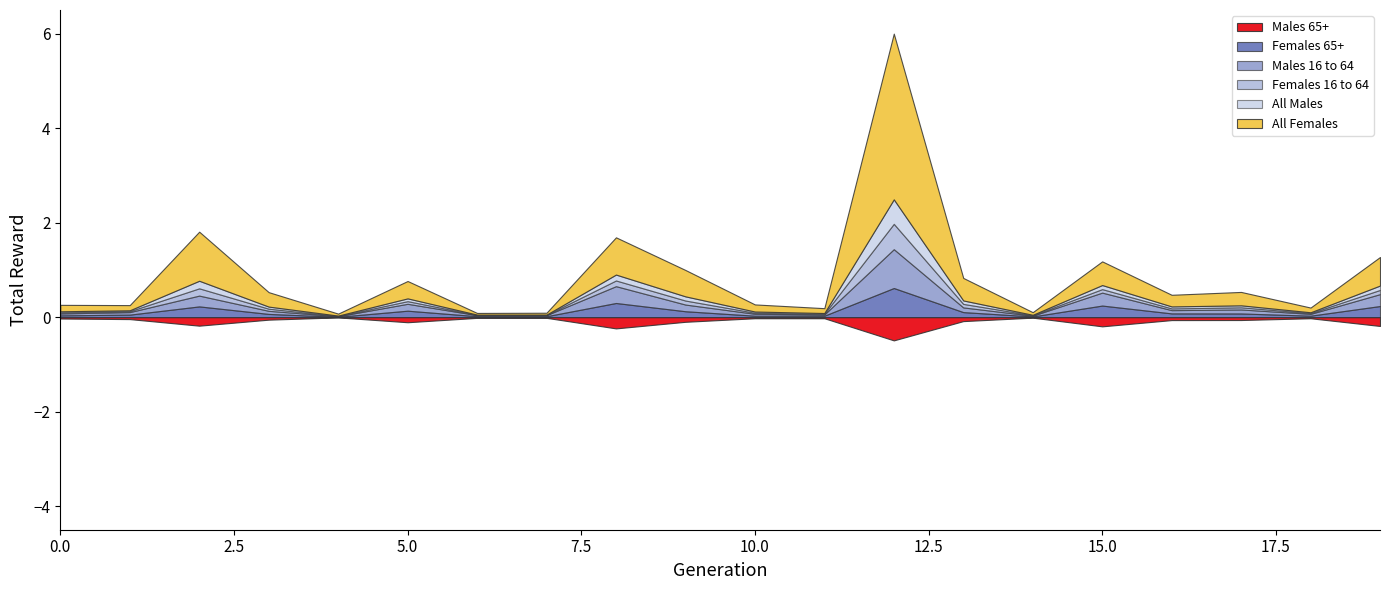

How many lines are shown in the chart?

6